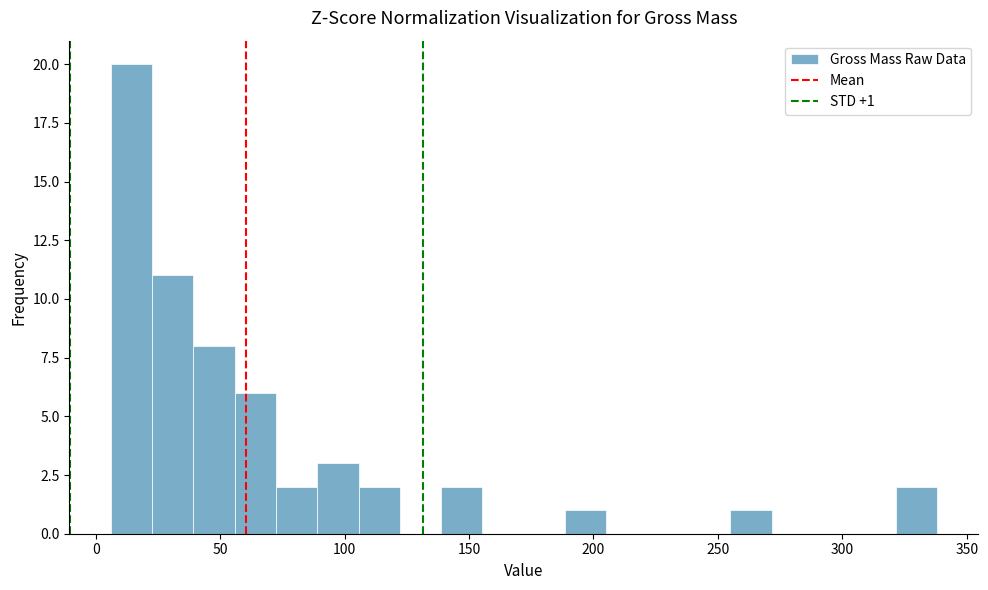

Read against the x-axis, roughly where is the centre of the tallest bar?

15